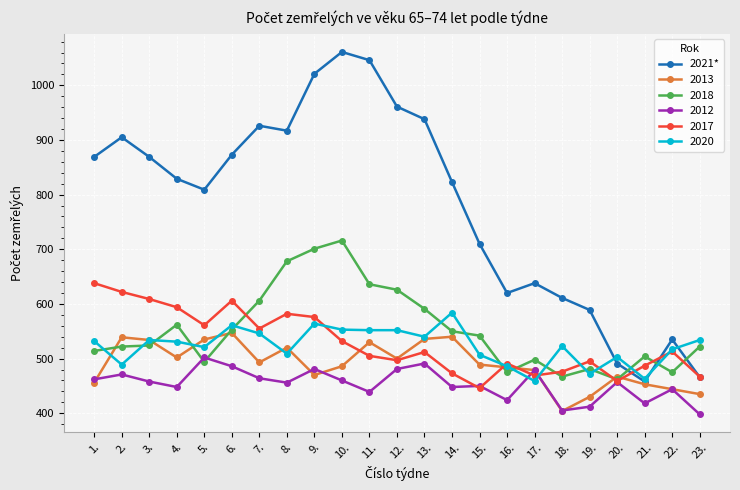

How many values in the 2018 series are below 524?

11